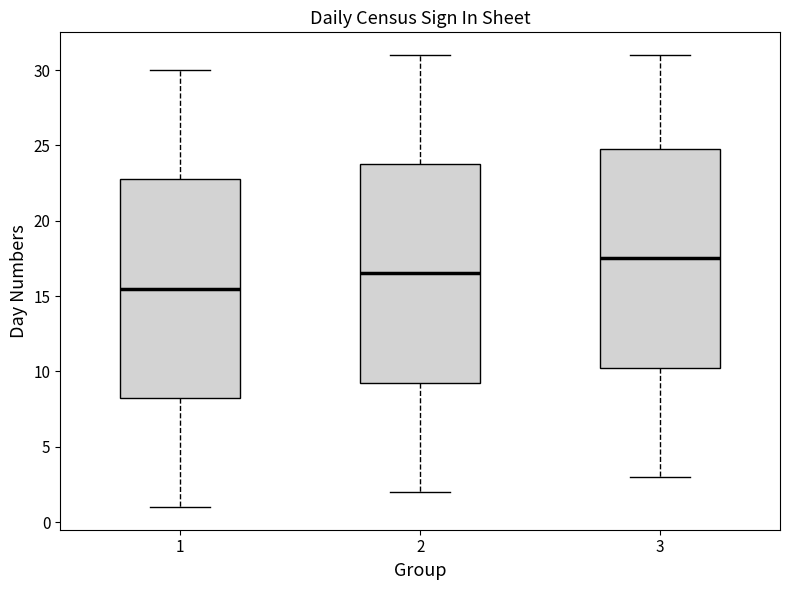

Reading left to right, read every box against the y-axis: the position of its median line, the range the box covers, and the ends of its whiskers. The values are not printed on the chart, so give them approximately, as read against the axis.

1: median 15.5, box 8.5 to 23.0, whiskers 1.0 to 30.0
2: median 16.5, box 9.5 to 24.0, whiskers 2.0 to 31.0
3: median 17.5, box 10.5 to 25.0, whiskers 3.0 to 31.0